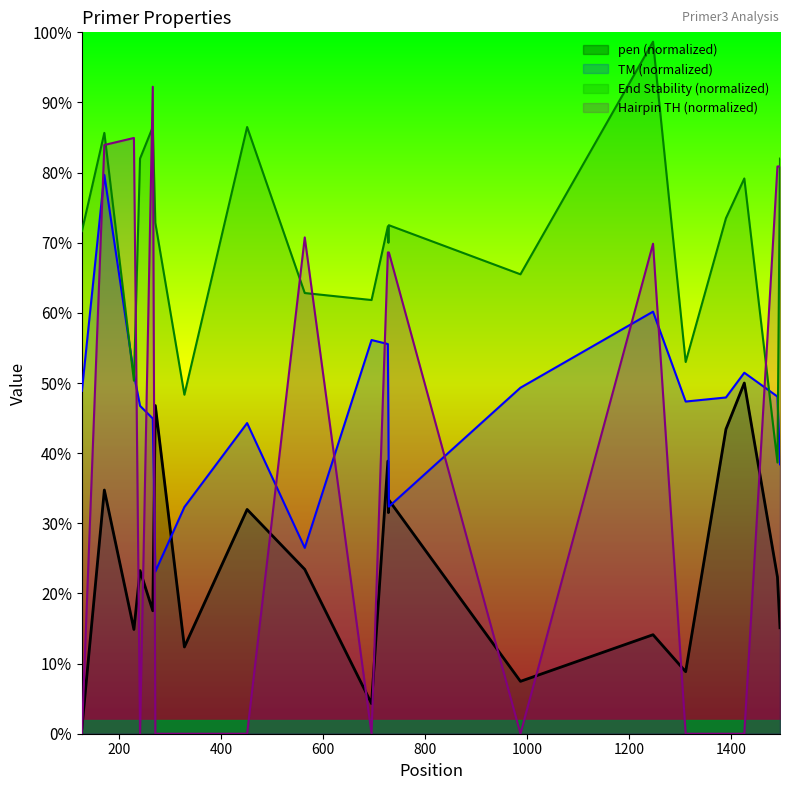

Which label corresponds to the smallest value in the chart?

127